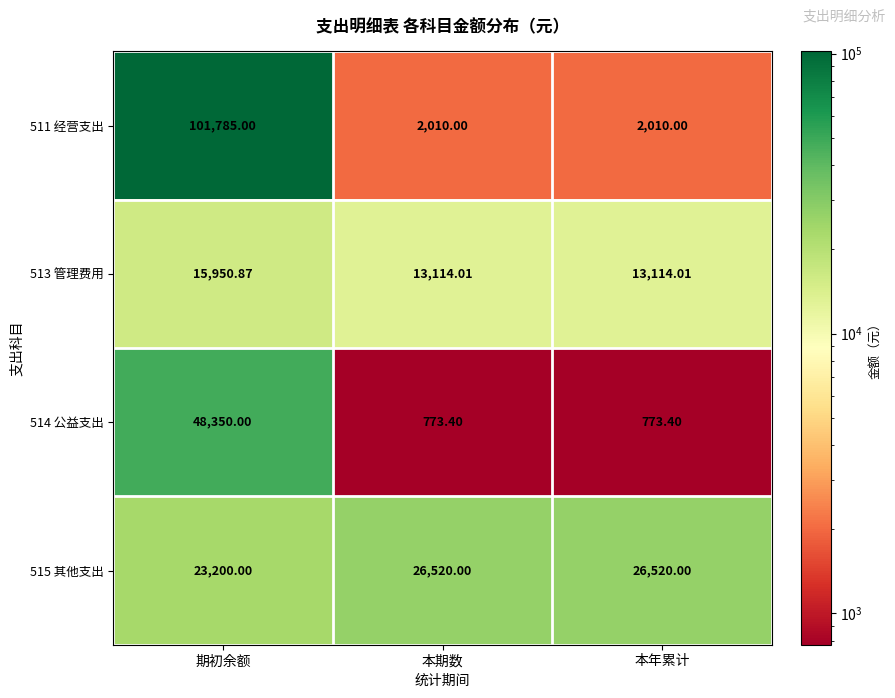

At which category does the chart reach its peak across all series?

期初余额